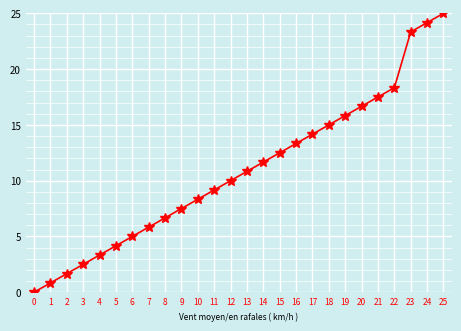

Read the value at 8.

6.7